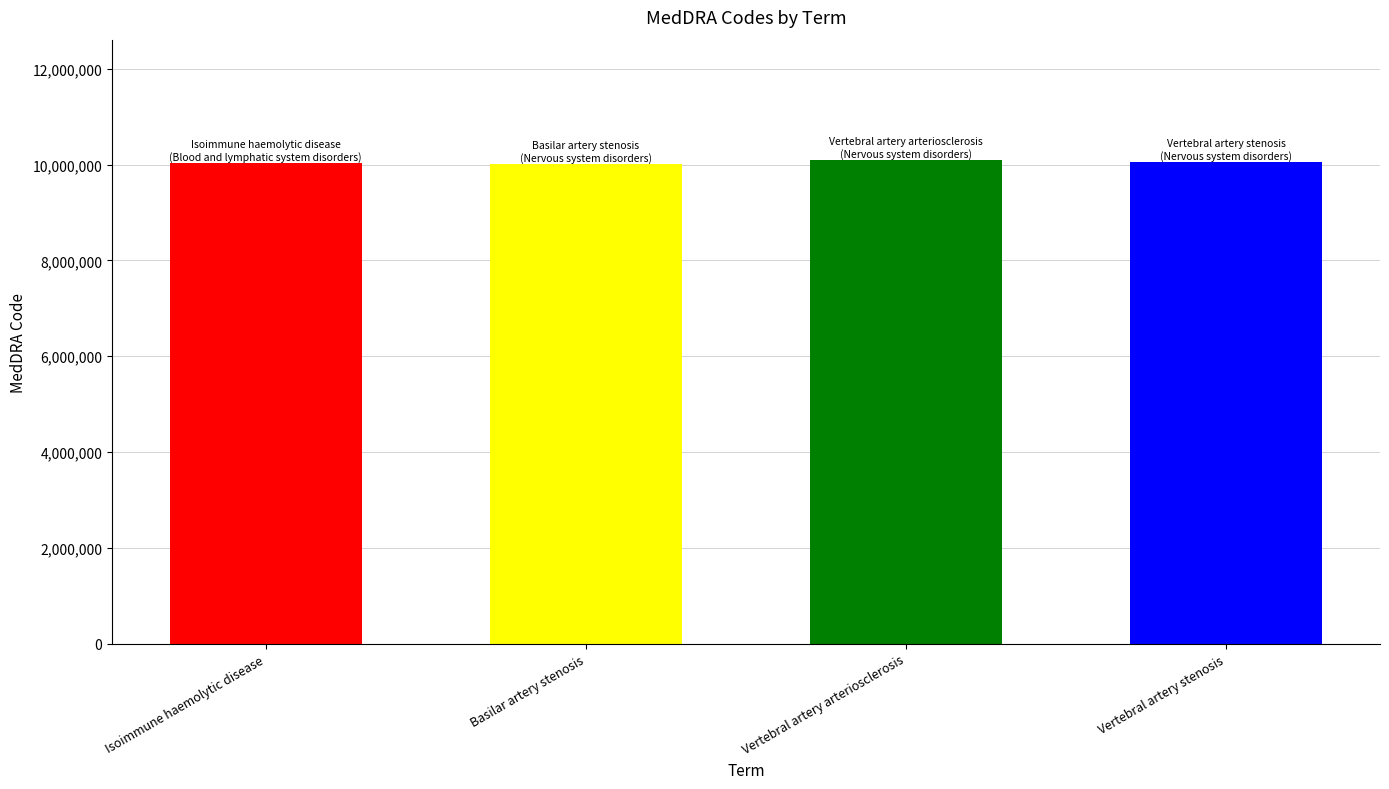

Read the value at Vertebral artery arteriosclerosis.

10084347